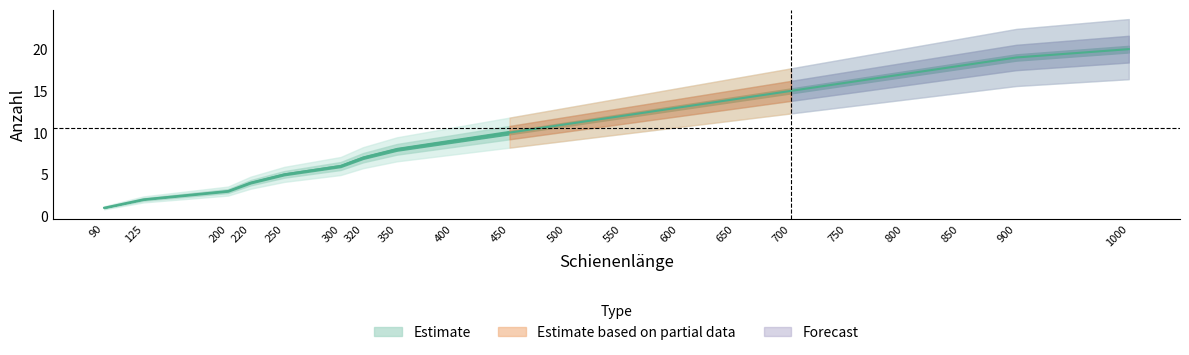

Is this an area chart (filled region under the line)?

No